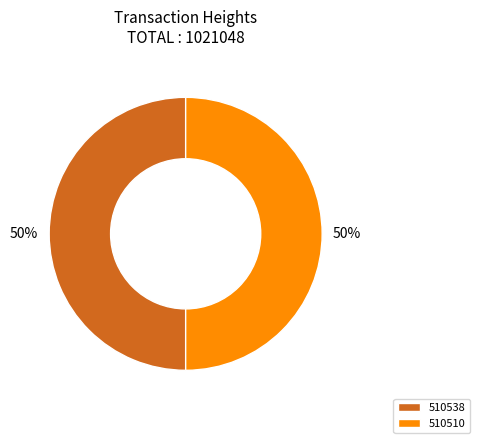

True or false: 510510 accounts for 57% of the total.

False